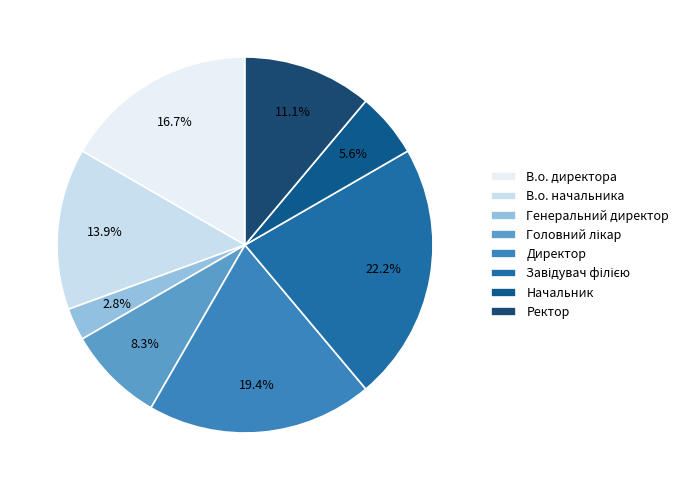

How many slices are in this pie chart?

8